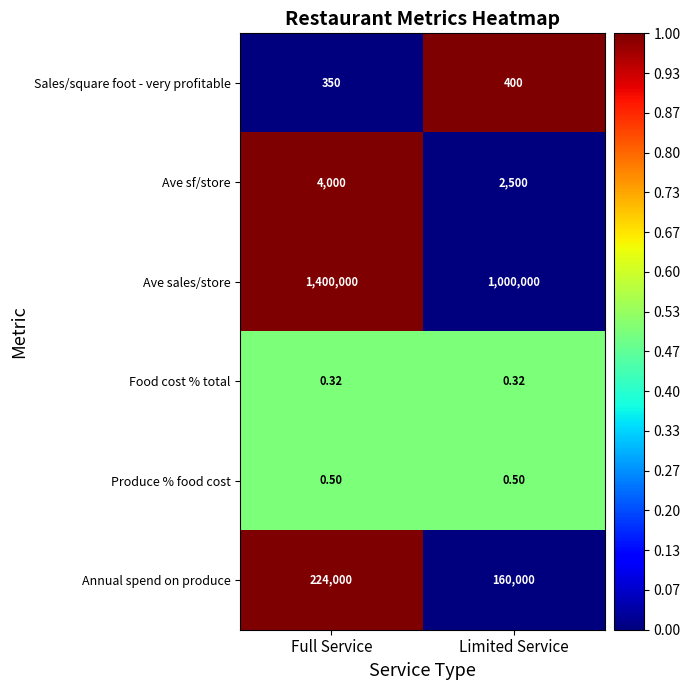

Which label corresponds to the largest value in the chart?

Full Service